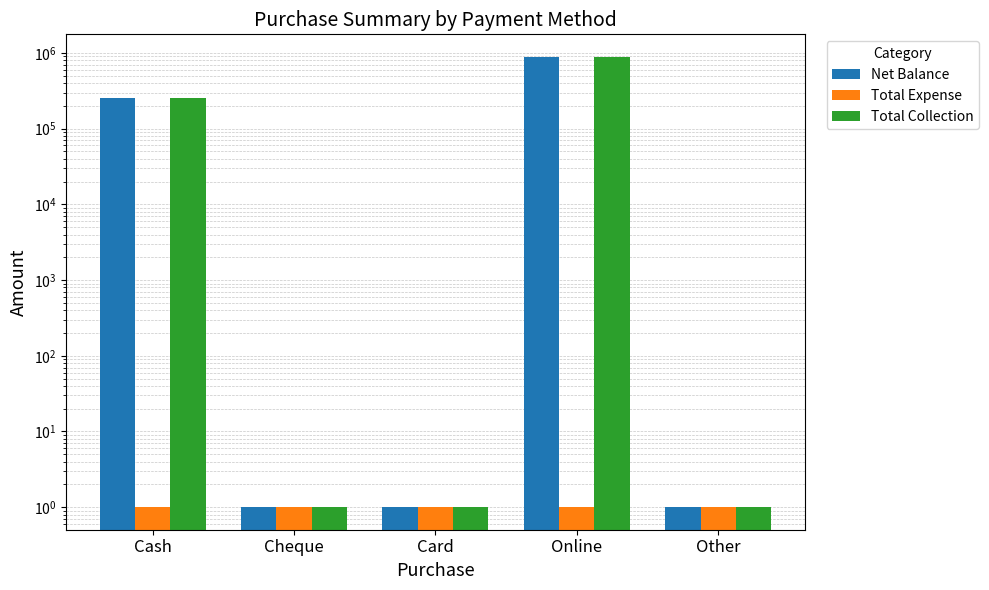

What is the sum of all Total Expense values?

5